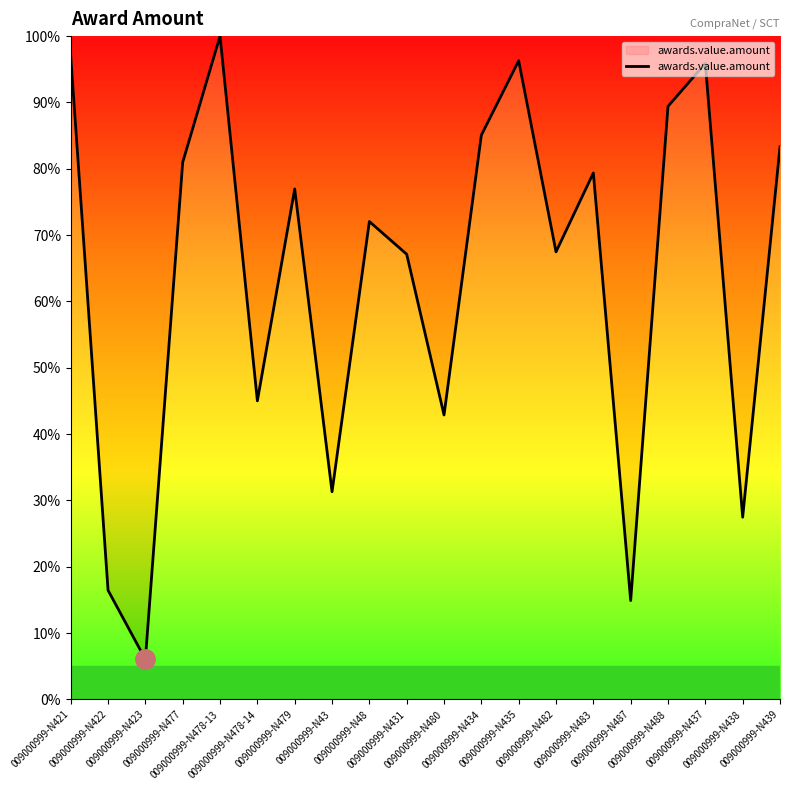

Does the chart display data point markers on the line(s)?

No